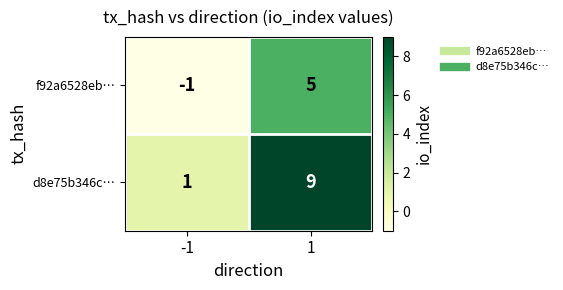

What is the greatest value displayed?

9